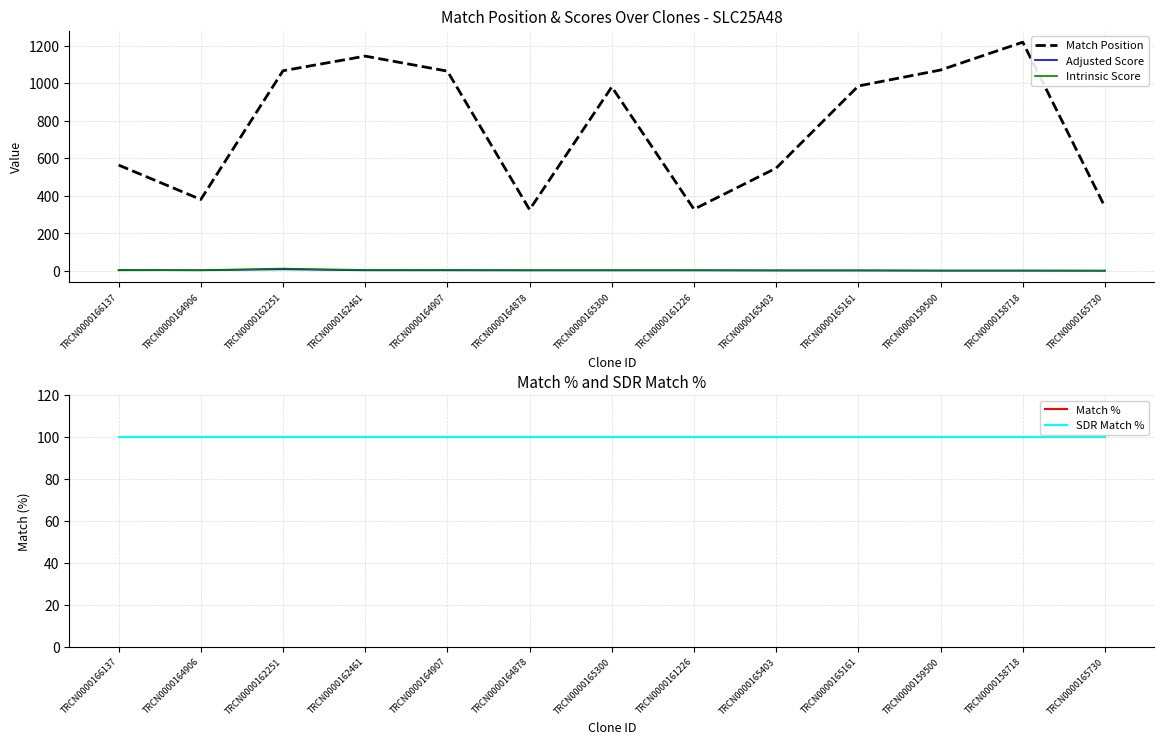

What position from the right is TRCN0000165730?

1